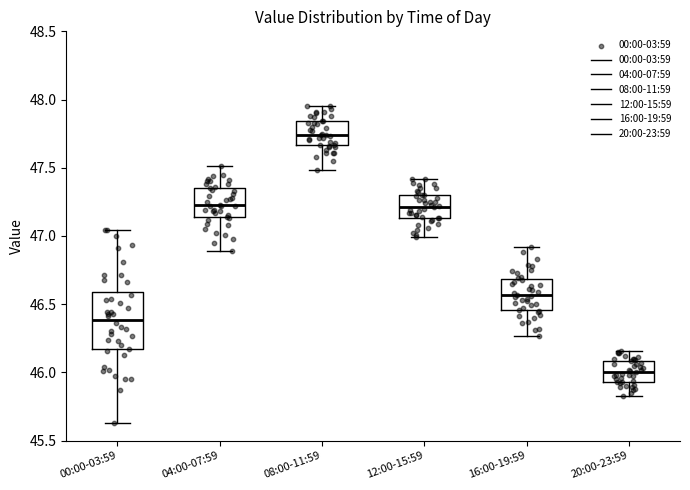

Reading left to right, transcribe this box plot: for each box, give where its median line is, the range the box spans, and where its two whiskers end, as read against the y-axis. The values are not printed on the chart, so give them approximately, as read against the axis.

00:00-03:59: median 46.40, box 46.15 to 46.60, whiskers 45.65 to 47.05
04:00-07:59: median 47.25, box 47.15 to 47.35, whiskers 46.90 to 47.50
08:00-11:59: median 47.75, box 47.65 to 47.85, whiskers 47.50 to 47.95
12:00-15:59: median 47.20, box 47.15 to 47.30, whiskers 47.00 to 47.40
16:00-19:59: median 46.55, box 46.45 to 46.70, whiskers 46.25 to 46.90
20:00-23:59: median 46.00, box 45.95 to 46.10, whiskers 45.85 to 46.15